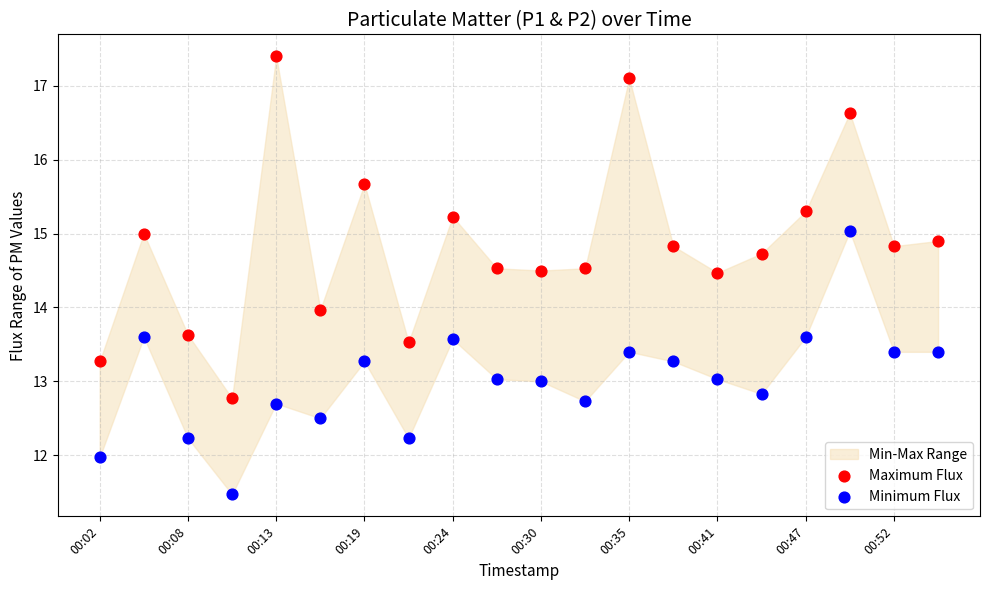

Which series reaches the minimum Y coordinate?

Minimum Flux